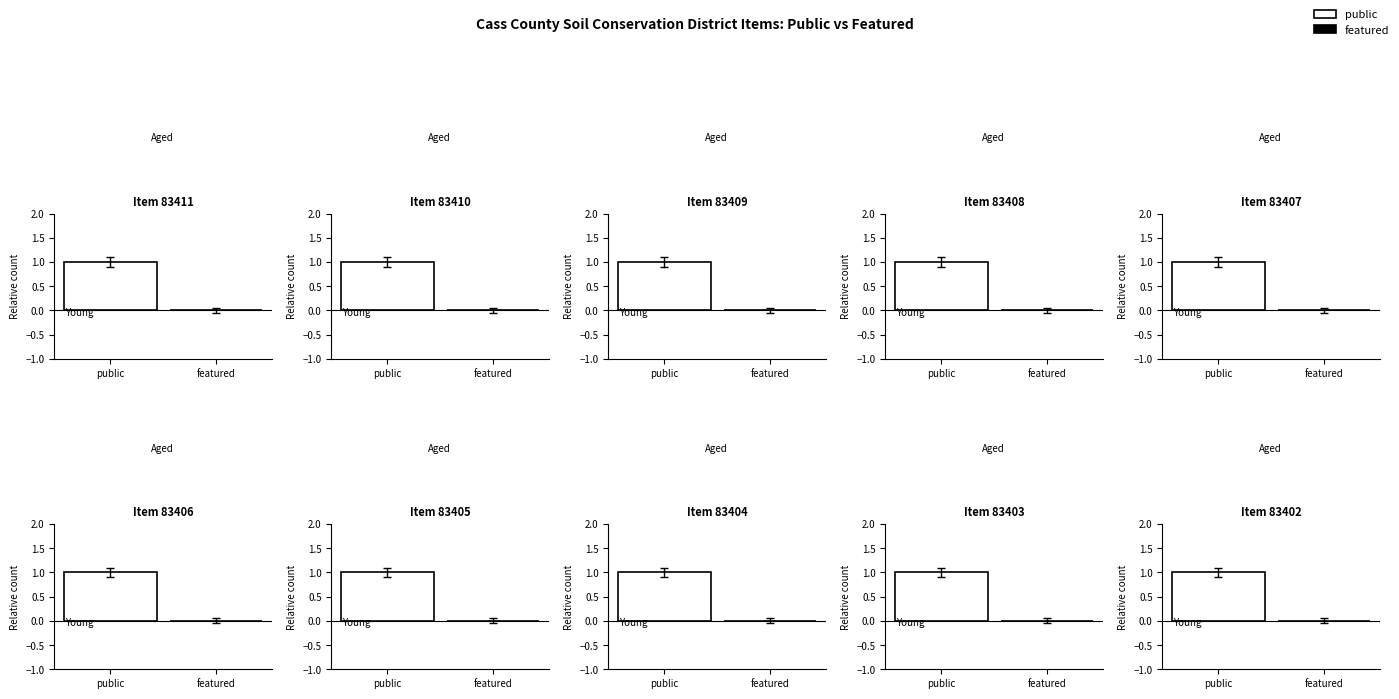

Are the bars horizontal?

No